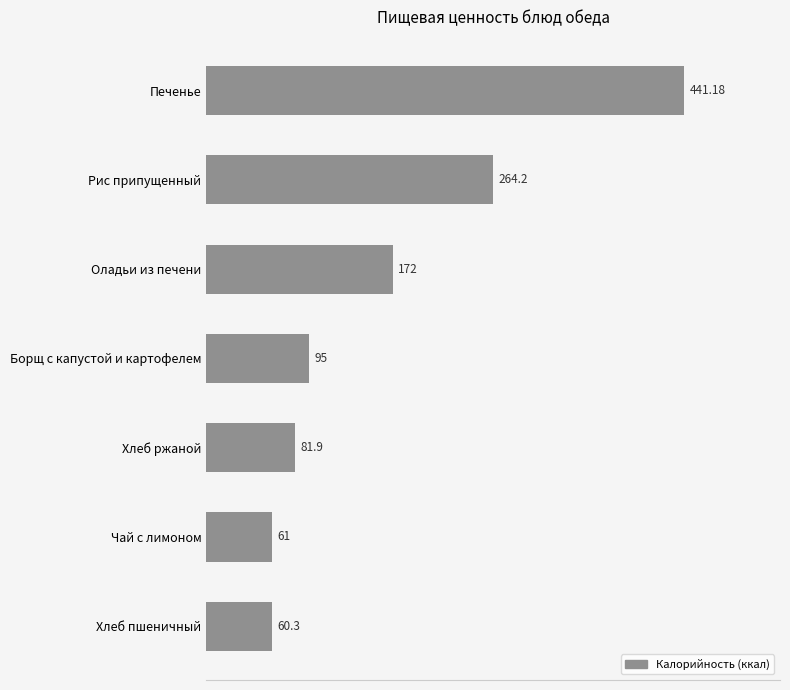

At which label is the value closest to 250?

Рис припущенный